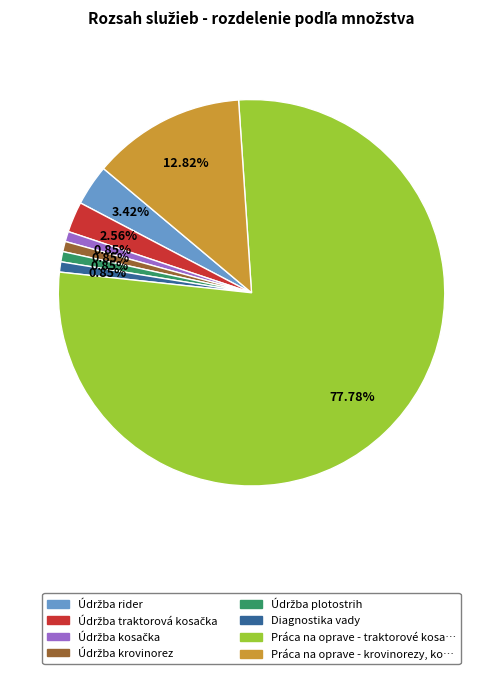

Does any single category account for the majority?

Yes